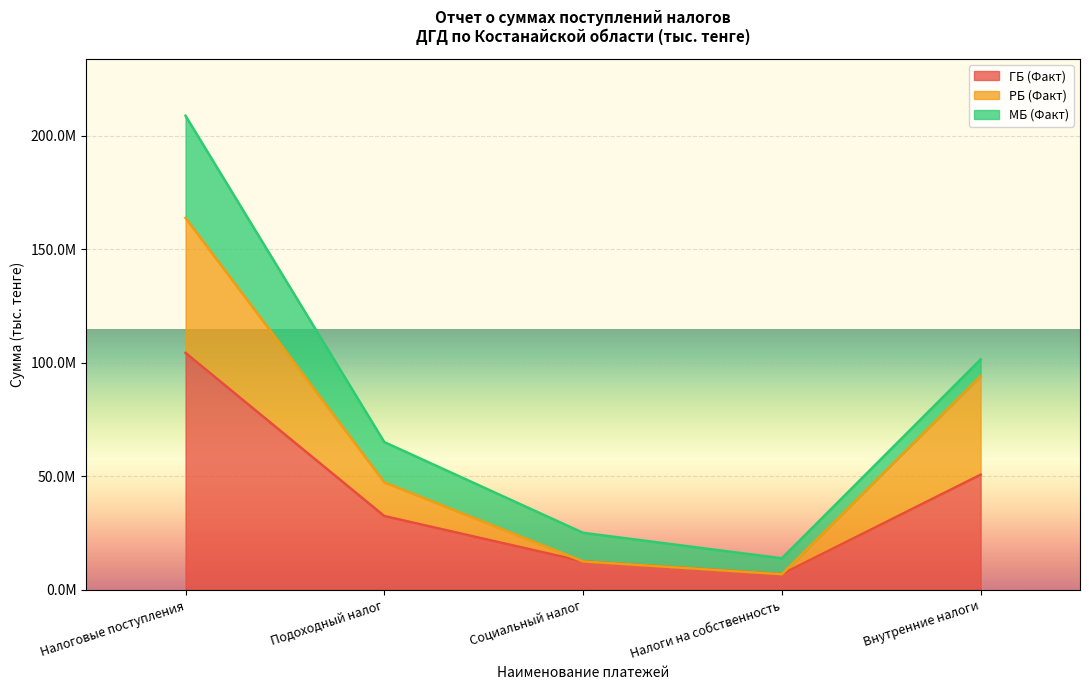

What value does the РБ (Факт) series have at Налоги на собственность, to the nearest 100?

6976800